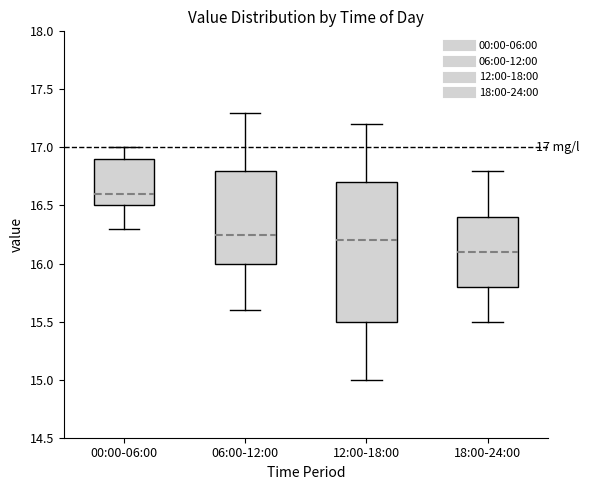

Which box has the lowest median line?

18:00-24:00